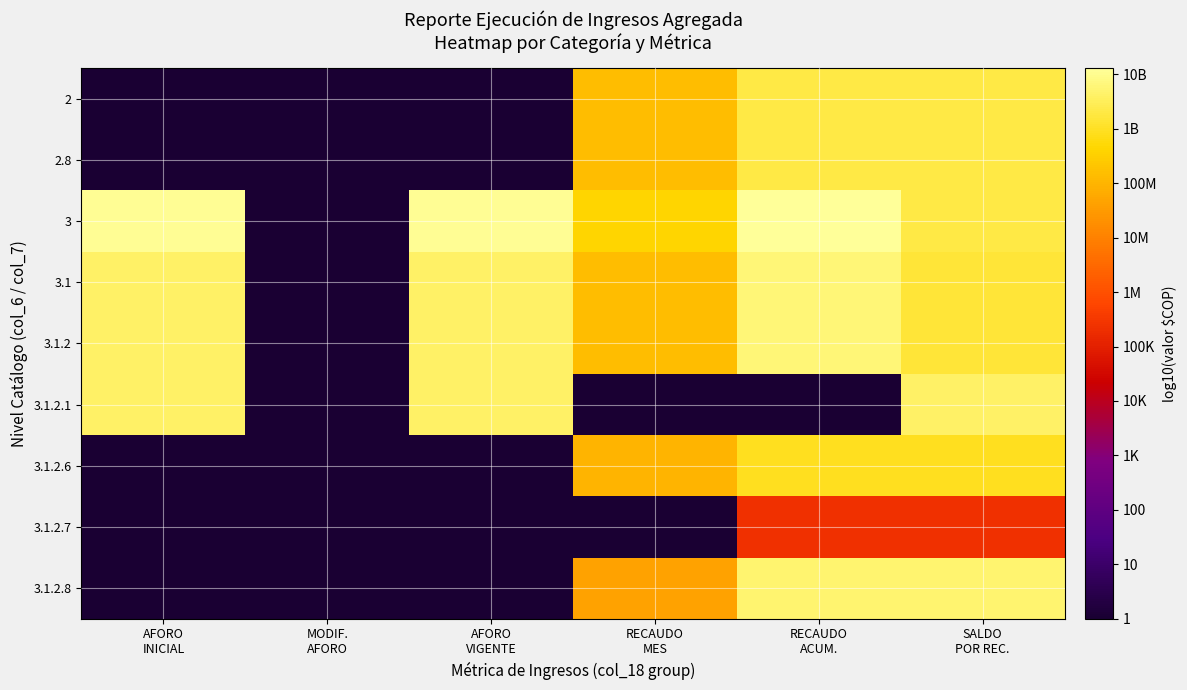

At how many categories does at least one series exceed 4?

5